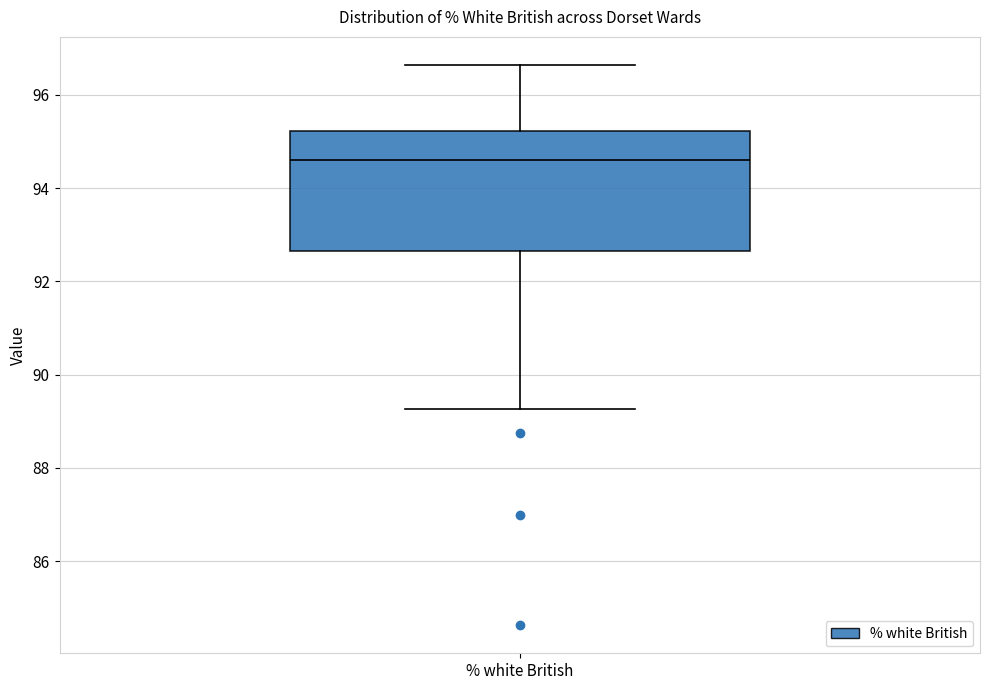

Where does the median line of the box for % white British sit on the y-axis? The values are not printed on the chart, so give them approximately, as read against the axis.

94.6